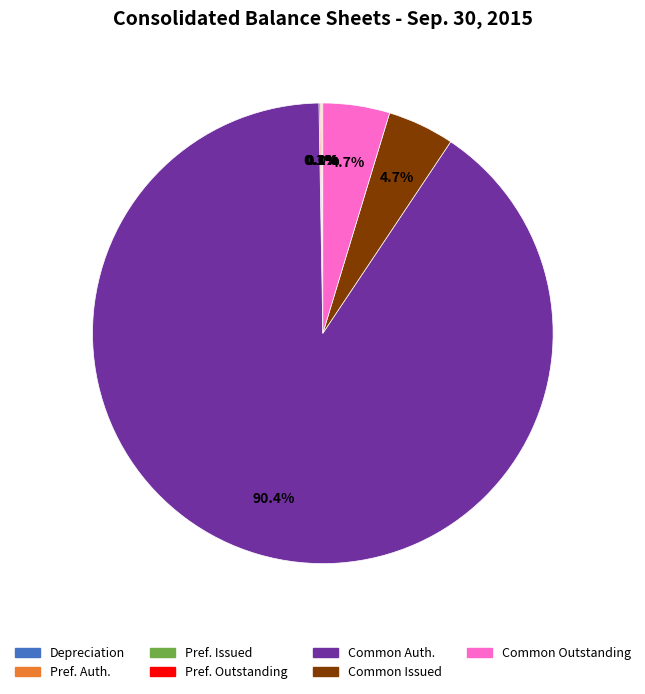

Does any single category account for the majority?

Yes